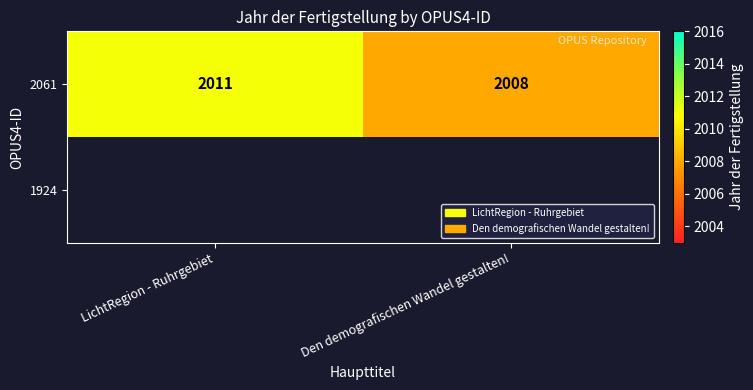

What is the maximum value for 2061?

2011